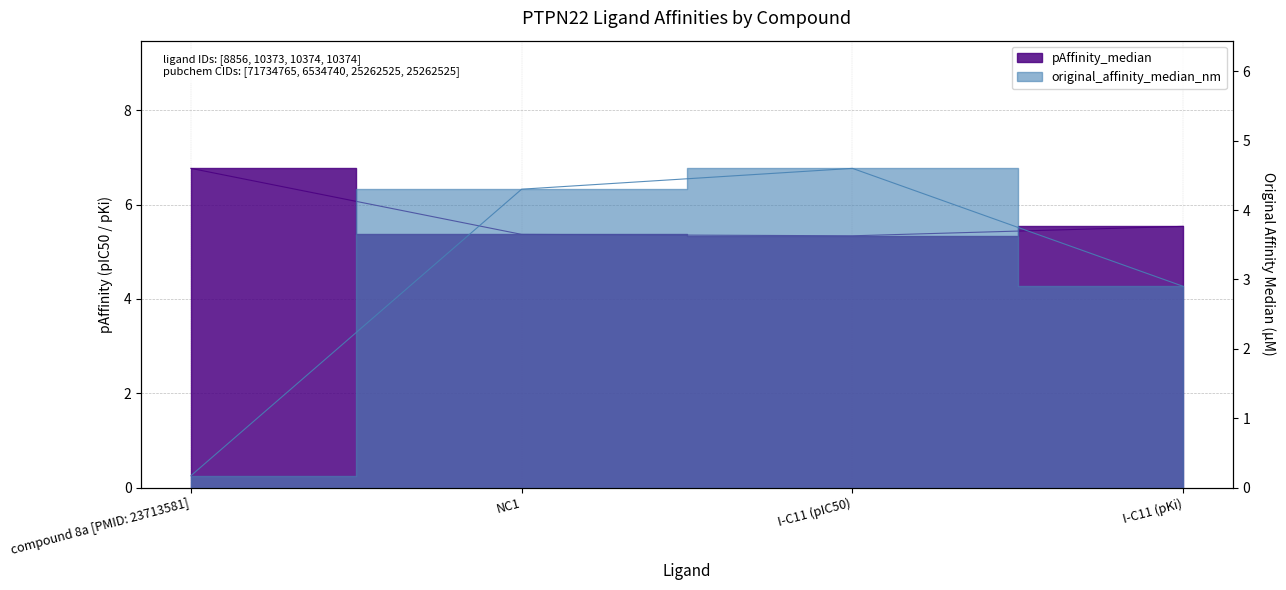

True or false: pAffinity_median has more than 1 interior local peaks.

False